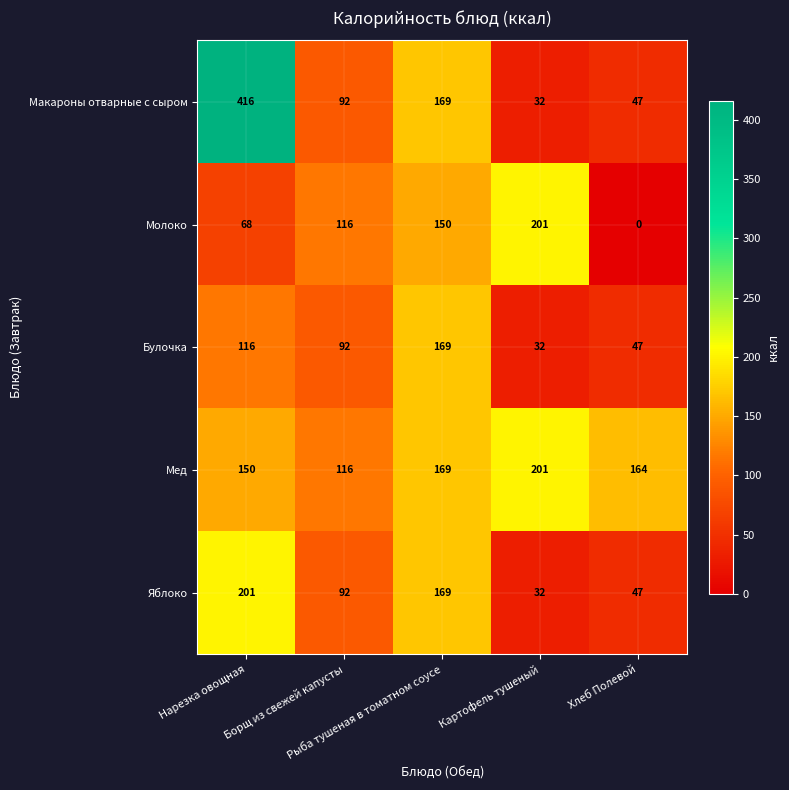

Which series has the largest range (max minus min)?

Макароны отварные с сыром